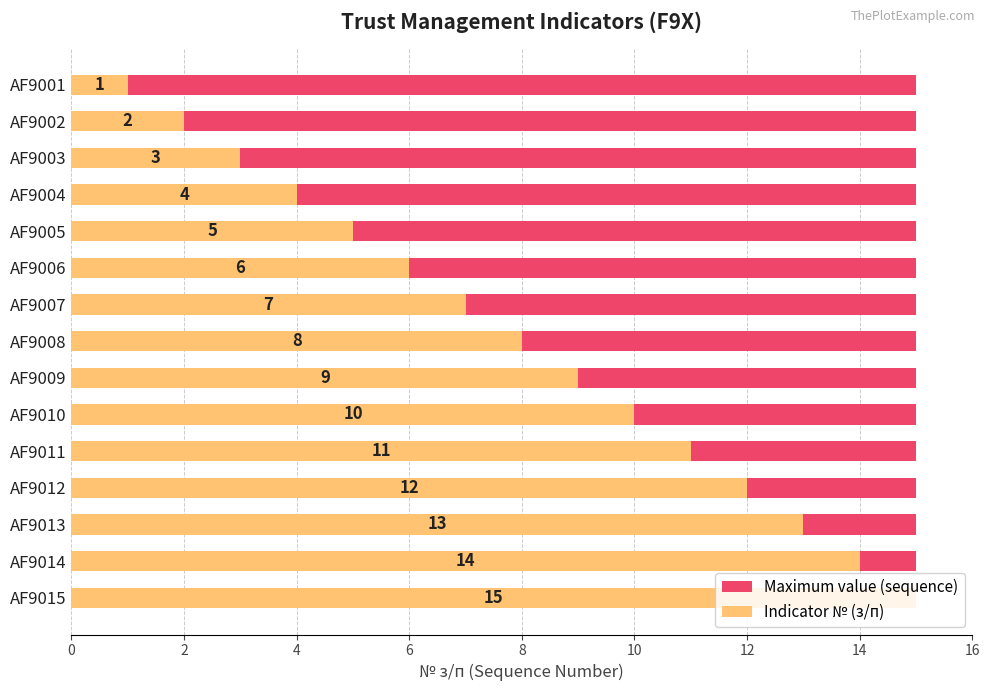

What is the maximum value for Indicator № (з/п)?

15.0